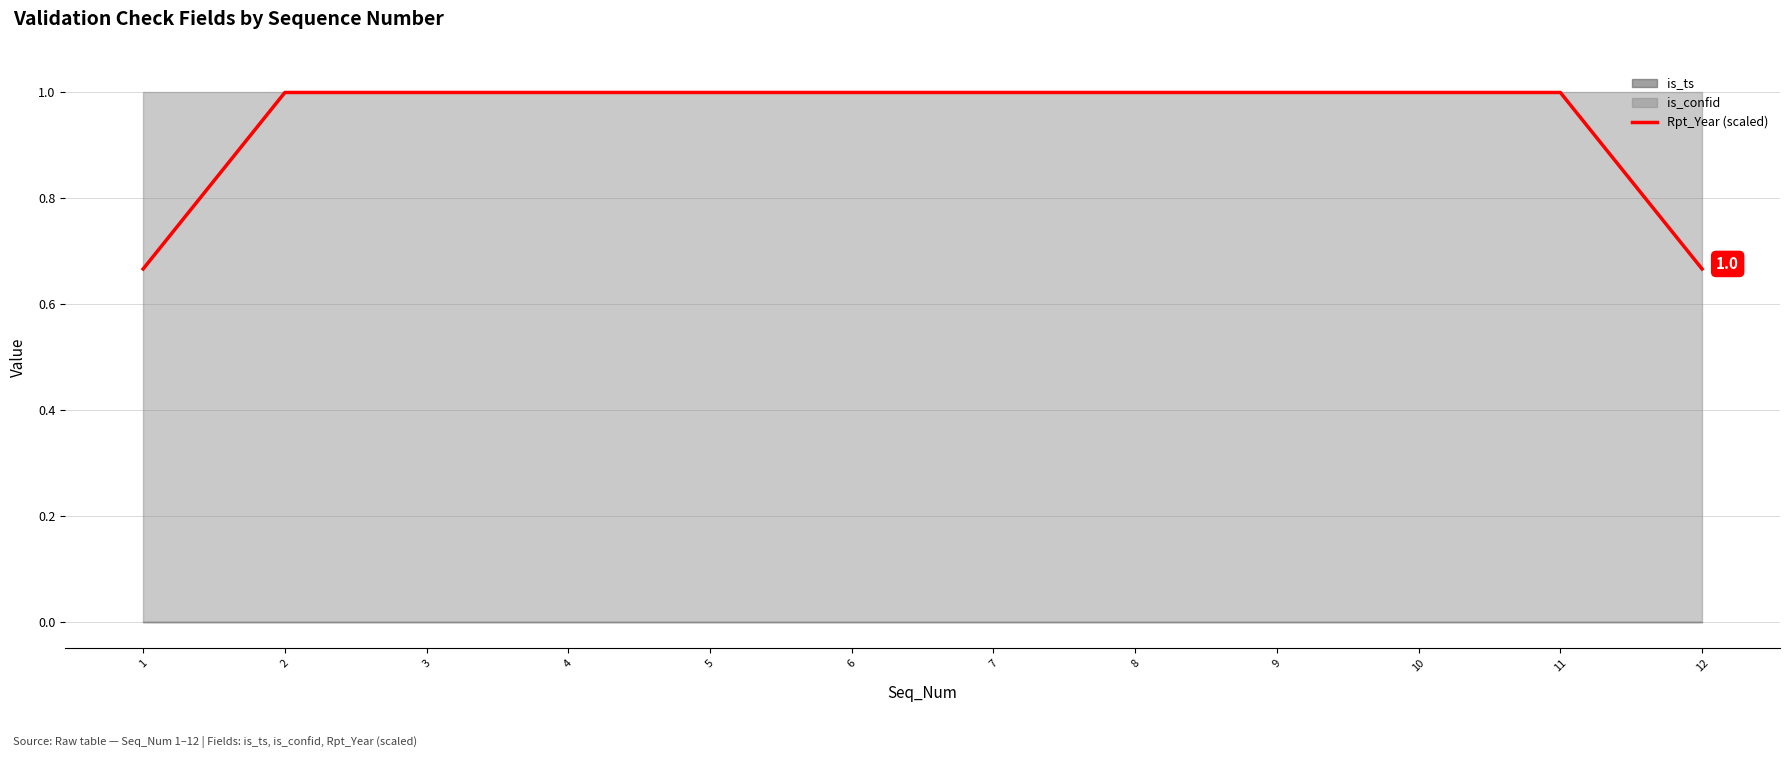

Approximately how many times larger is the value at 7 compared to 6?

1.0